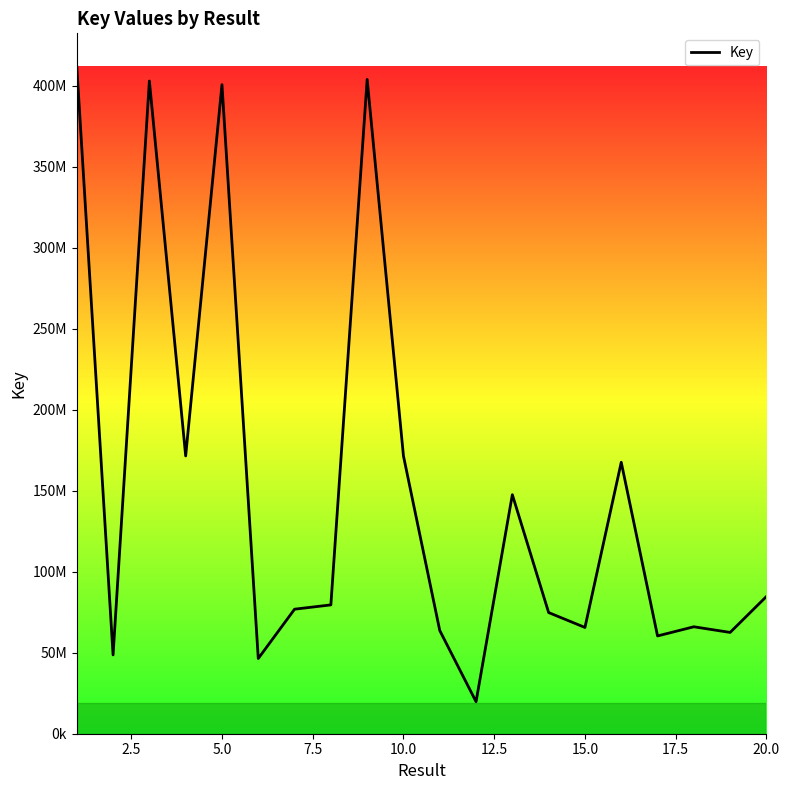

What is the sum of all values?

3025322412